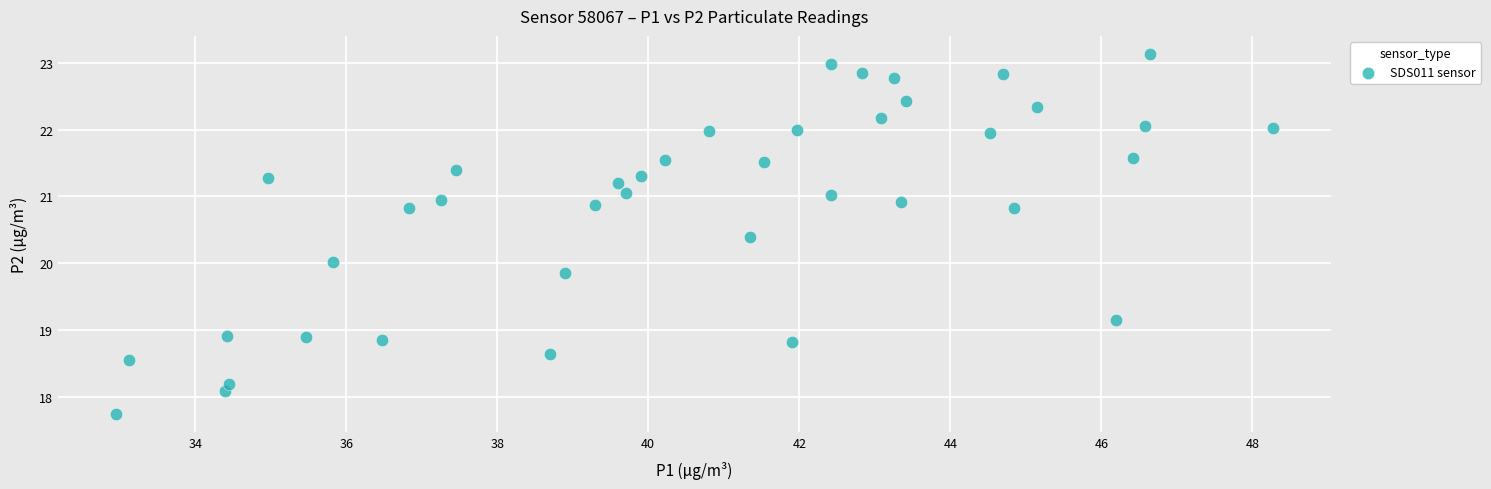

What is the range of X values (max minus min)?

15.3